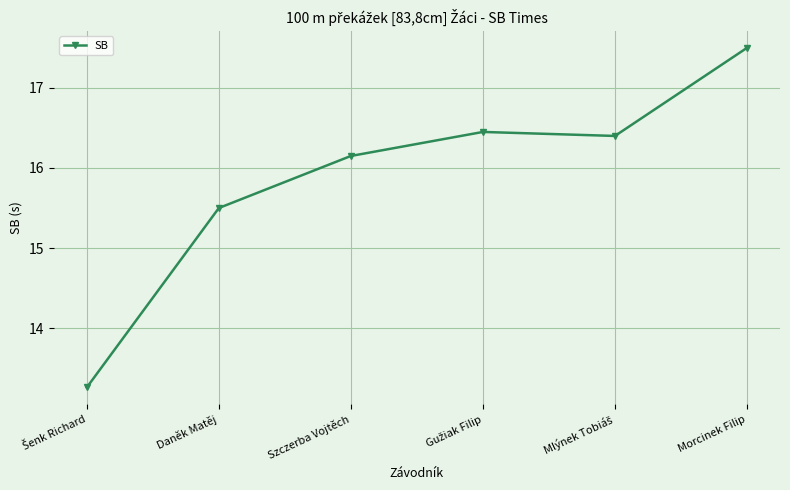

What is the label of the 3rd point from the left?

Szczerba Vojtěch